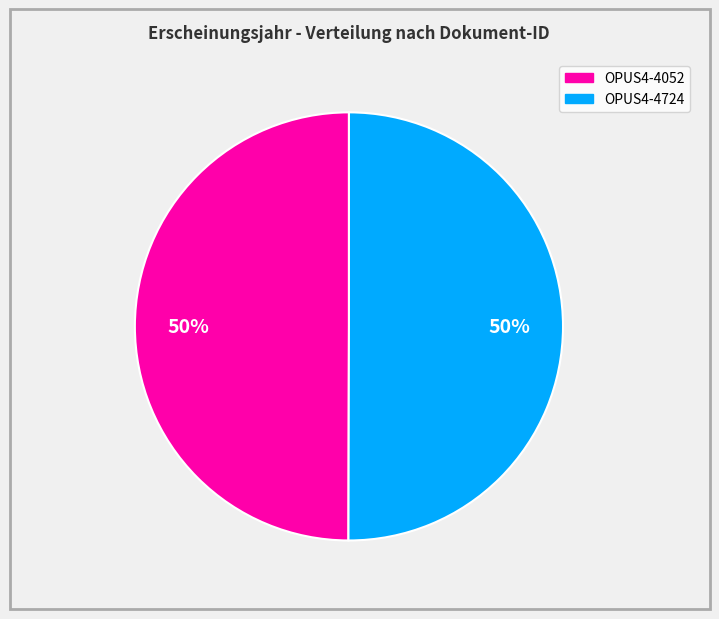

To the nearest percent, what is the combined percentage of OPUS4-4052 and OPUS4-4724?

100%